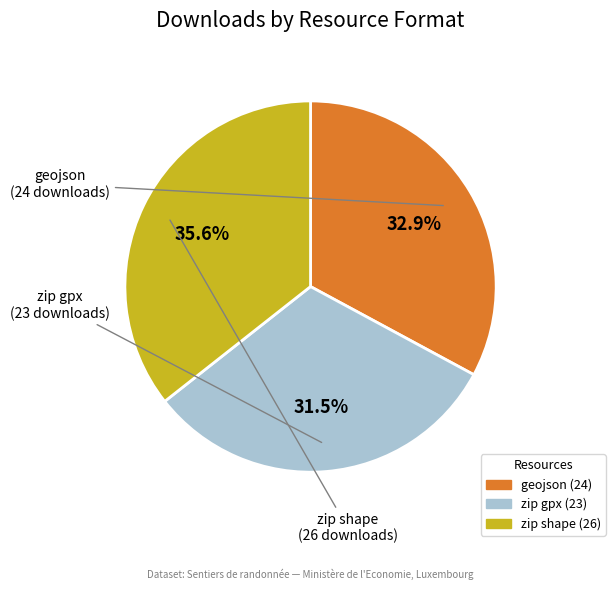

To the nearest percent, what is the difference between the largest and smallest slice percentages?

4%